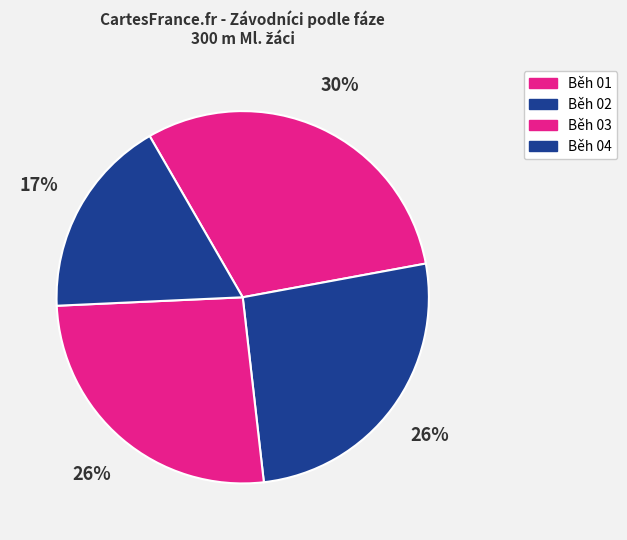

Does Běh 02 account for over 50% of the chart?

No